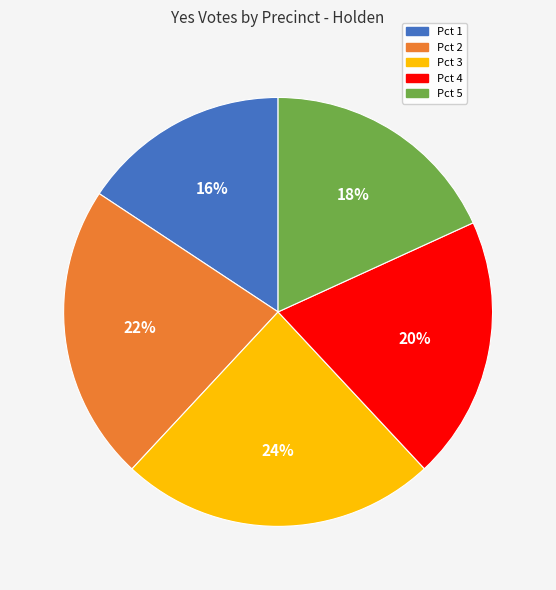

Does Pct 1 account for over 50% of the chart?

No